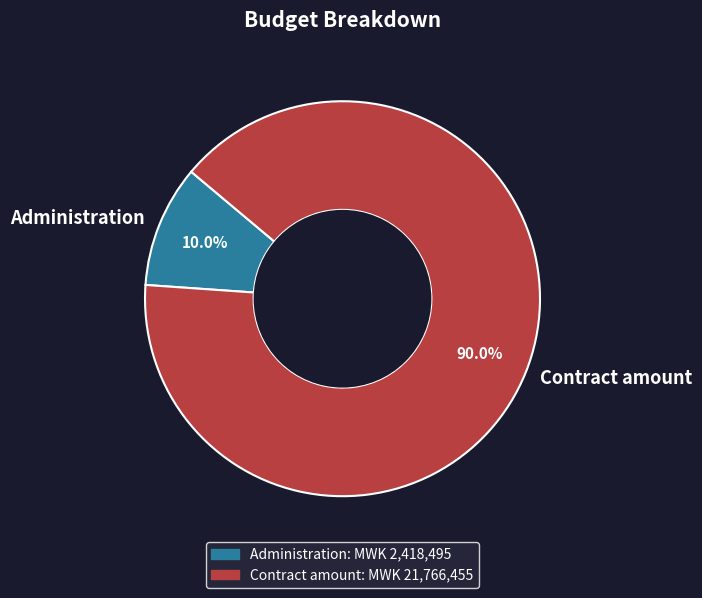

What is the total percentage of Contract amount and Administration?

100.0%